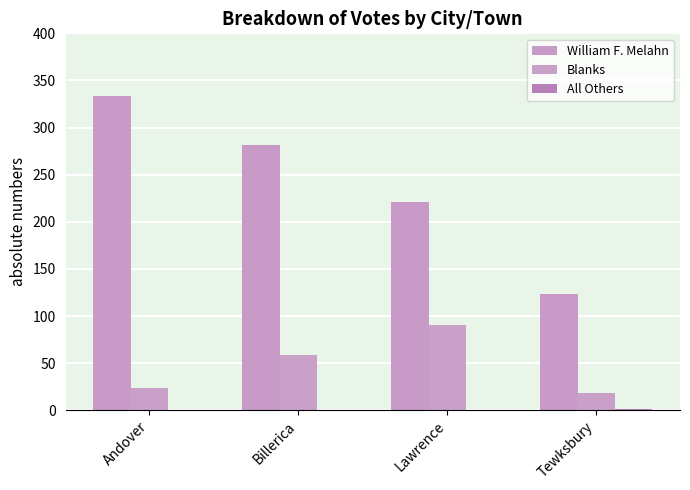

Reading right to left, transcribe all the data shown in this chart.

William F. Melahn: Tewksbury=123	Lawrence=221	Billerica=281	Andover=334
Blanks: Tewksbury=18	Lawrence=90	Billerica=59	Andover=24
All Others: Tewksbury=1	Lawrence=0	Billerica=0	Andover=0